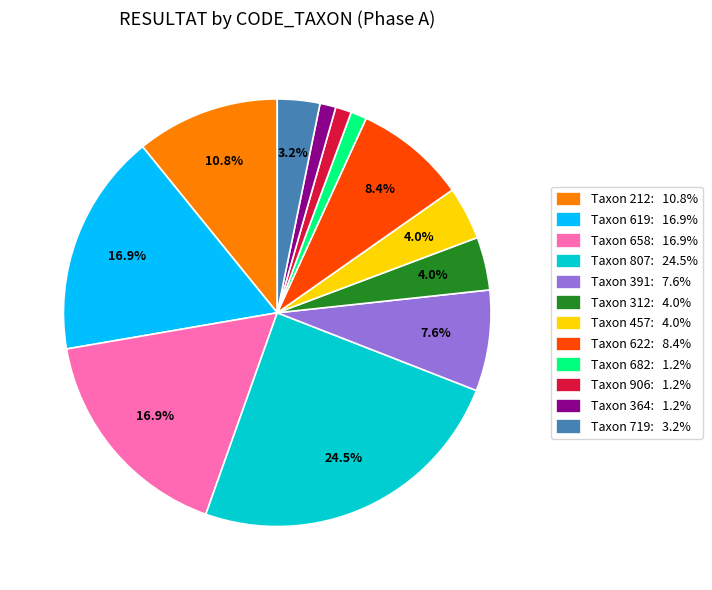

To the nearest percent, what is the difference between the largest and smallest slice percentages?

23%